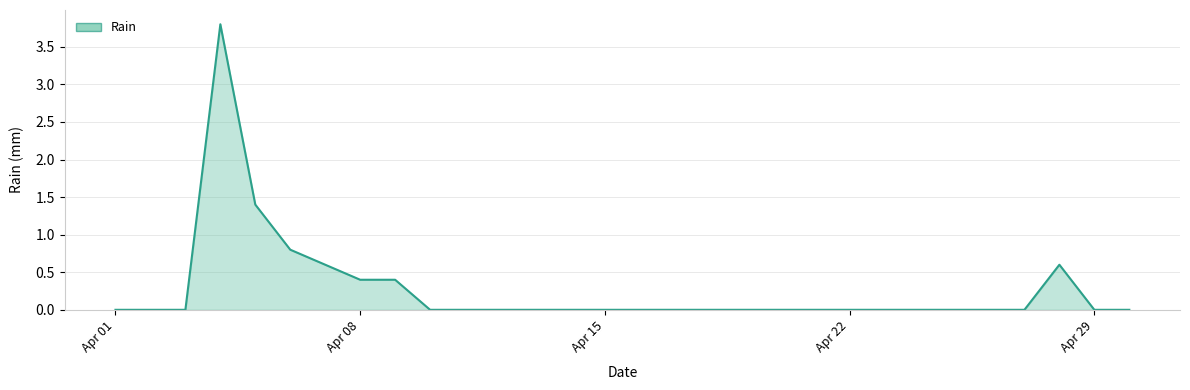

What is the greatest value displayed?

3.8